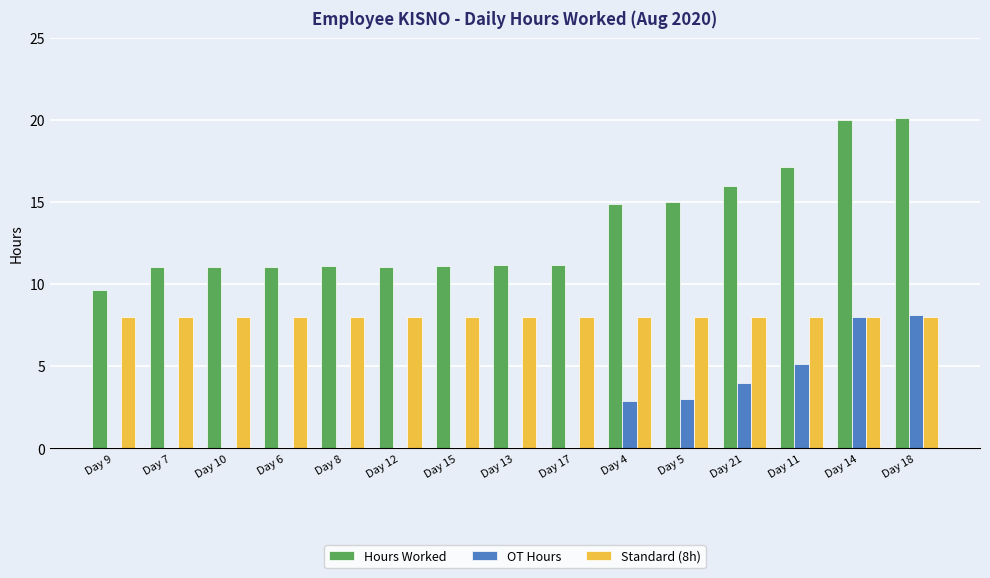

True or false: OT Hours has a value of 4.0 at Day 21.

True